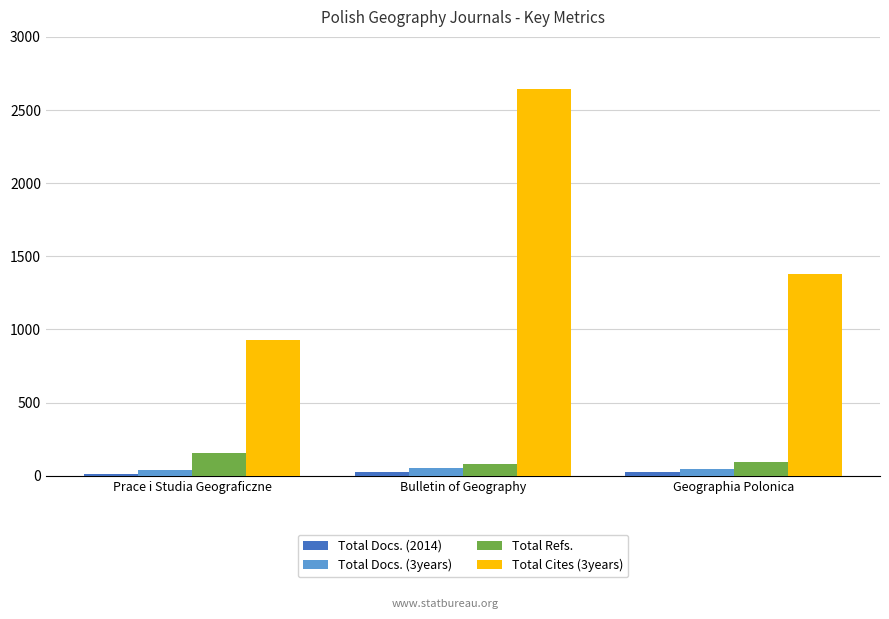

What is the spread (max minus min) of values at Geographia Polonica?

1354